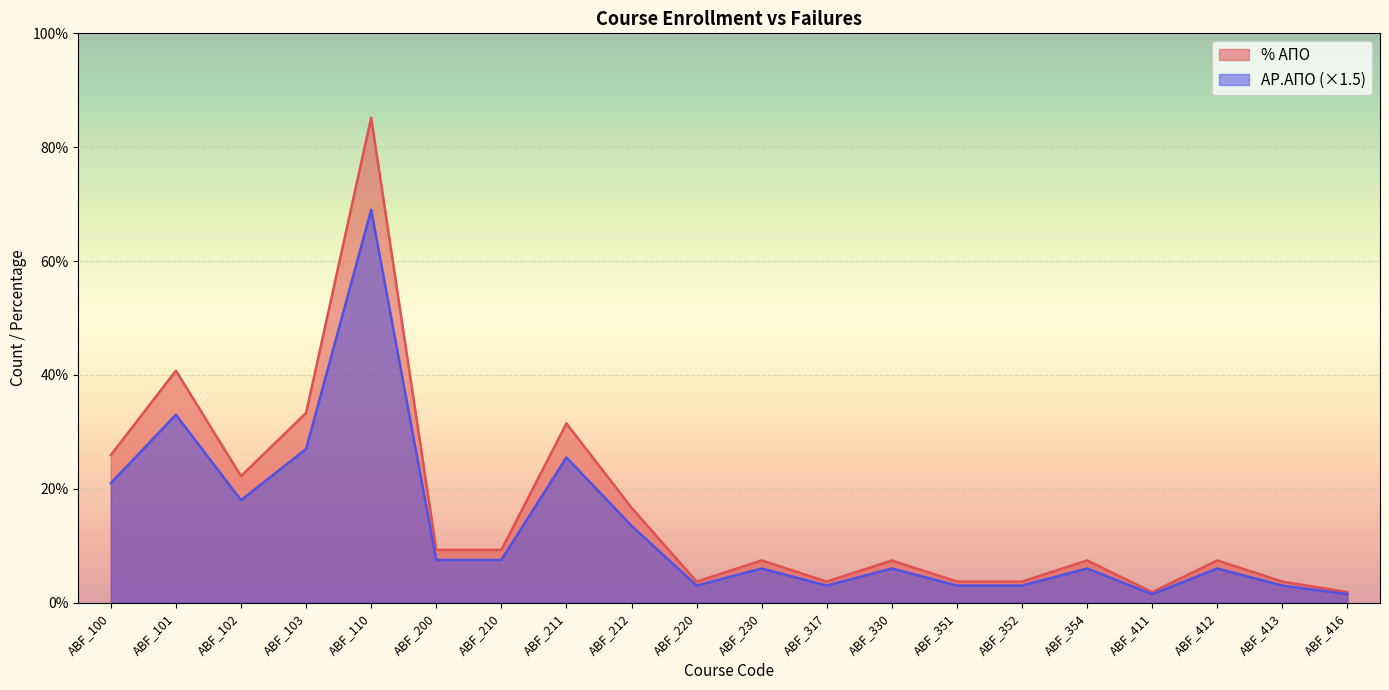

What is the value of the ΑΡ.ΑΠΟ point at the 8th from the left?

25.5